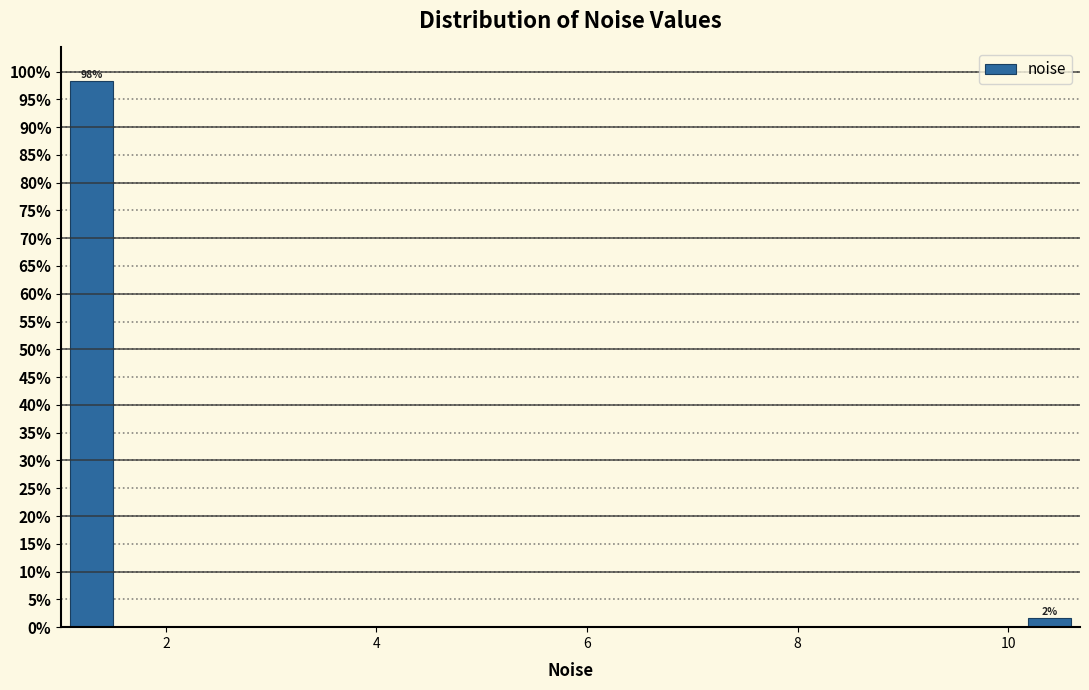

Read against the x-axis, roughly where is the centre of the tallest bar?

1.2